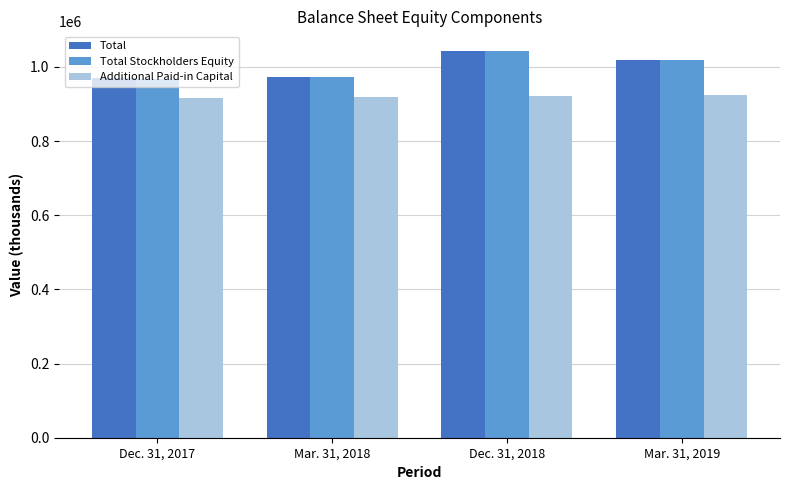

What is the approximate value of Total Stockholders Equity at Dec. 31, 2017, to the nearest 100?

968400